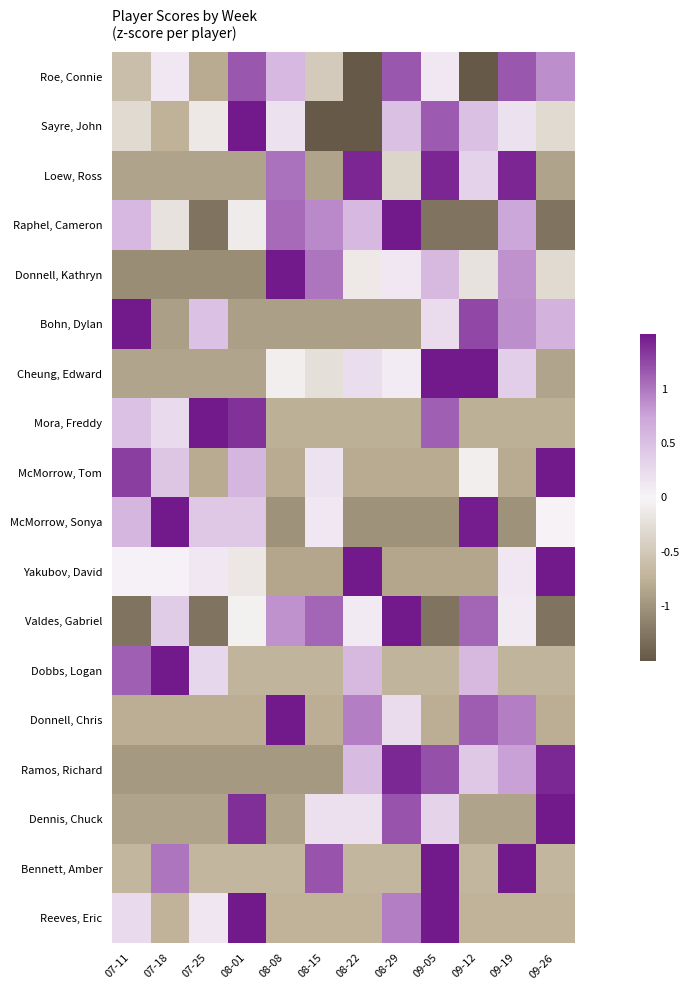

What is the total value across all series at 09-05?

4.6